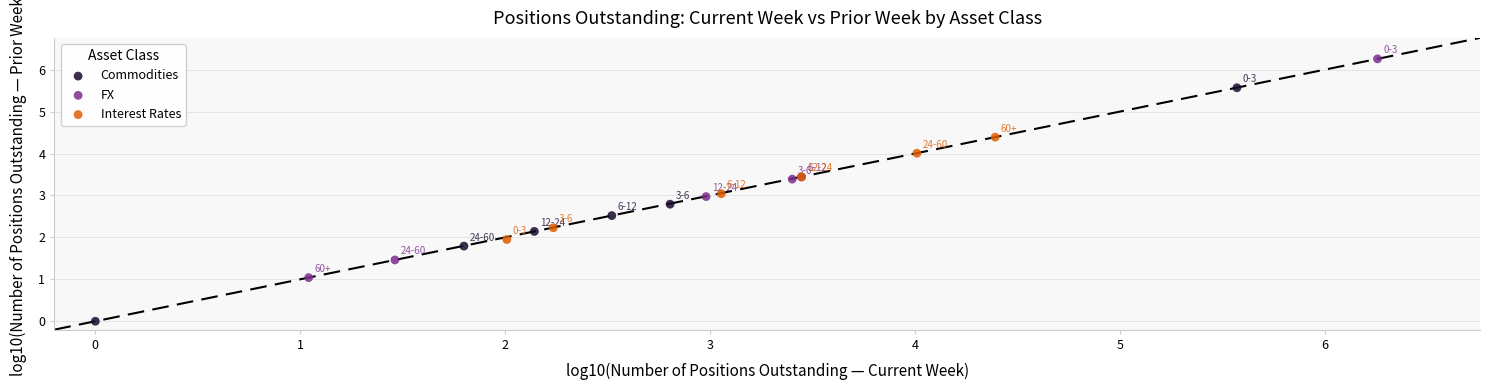

What are all the series names shown in the legend?

Commodities, FX, Interest Rates